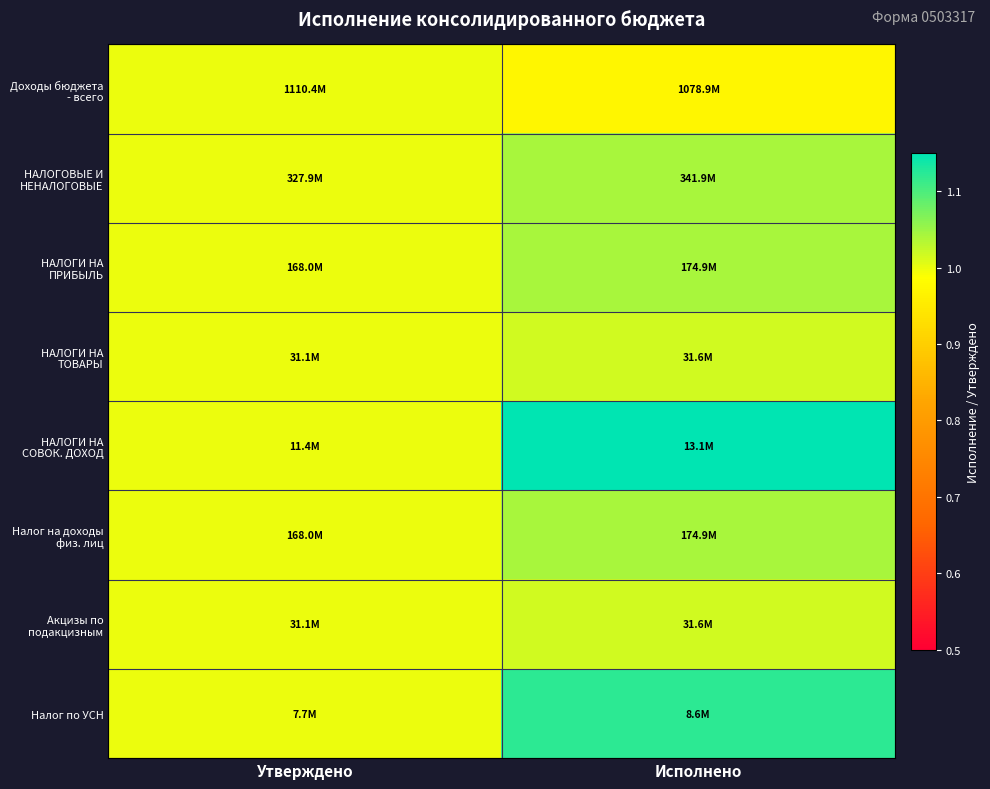

What is the greatest value displayed?

1.2